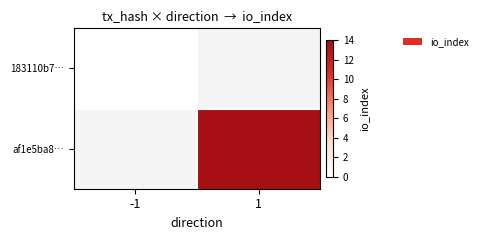

At how many categories does at least one series exceed 6?

1